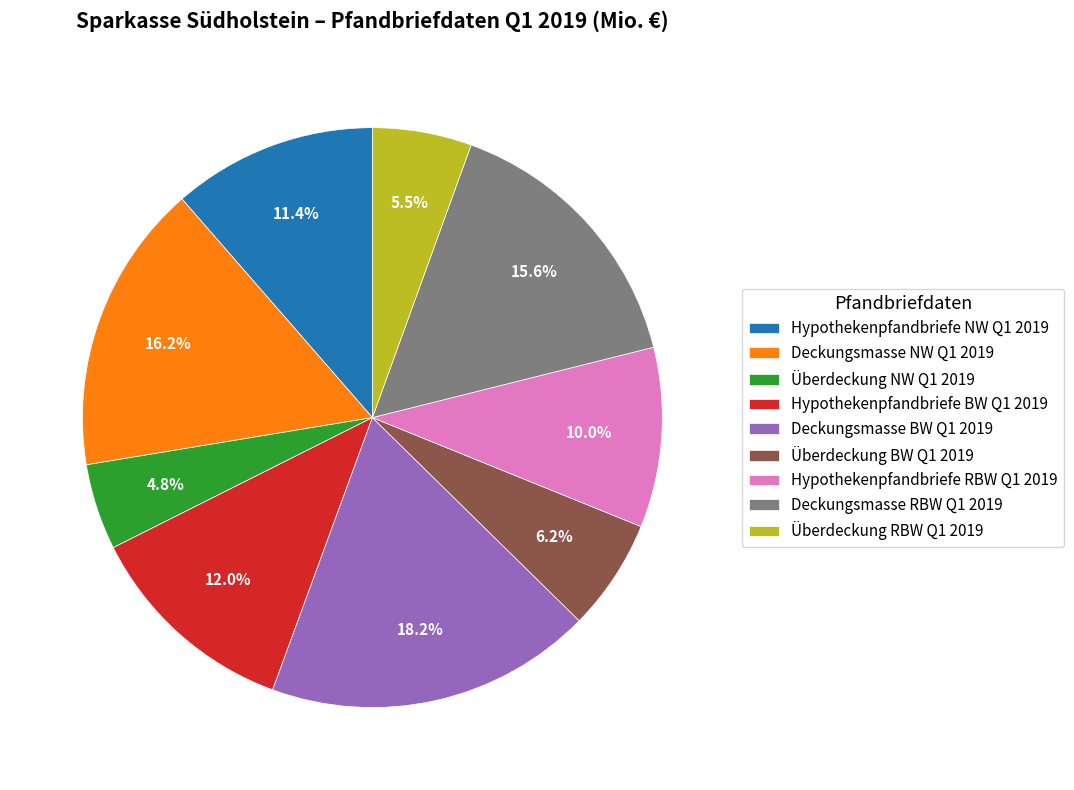

Which slice is the smallest?

Überdeckung NW Q1 2019